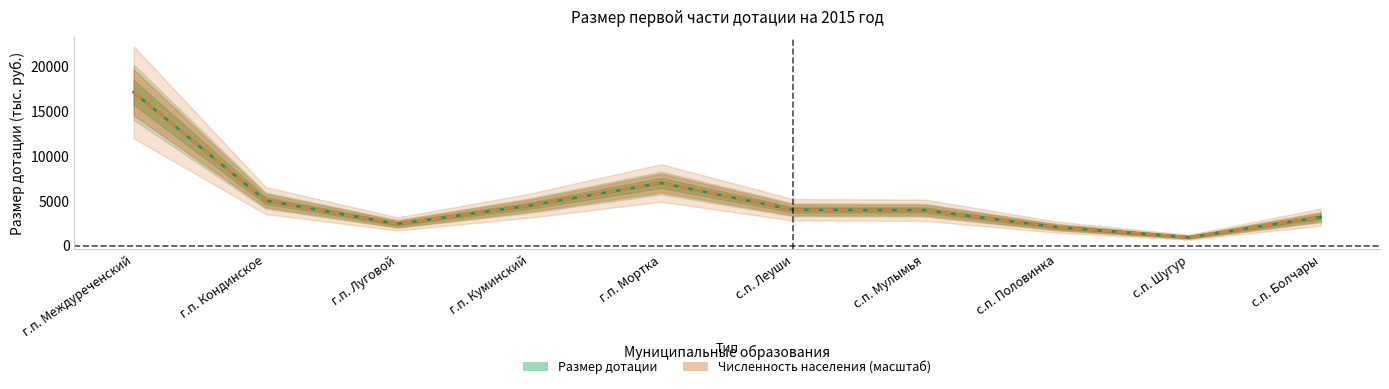

Is it true that Размер дотации equals 3958.6 at с.п. Мулымья?

True